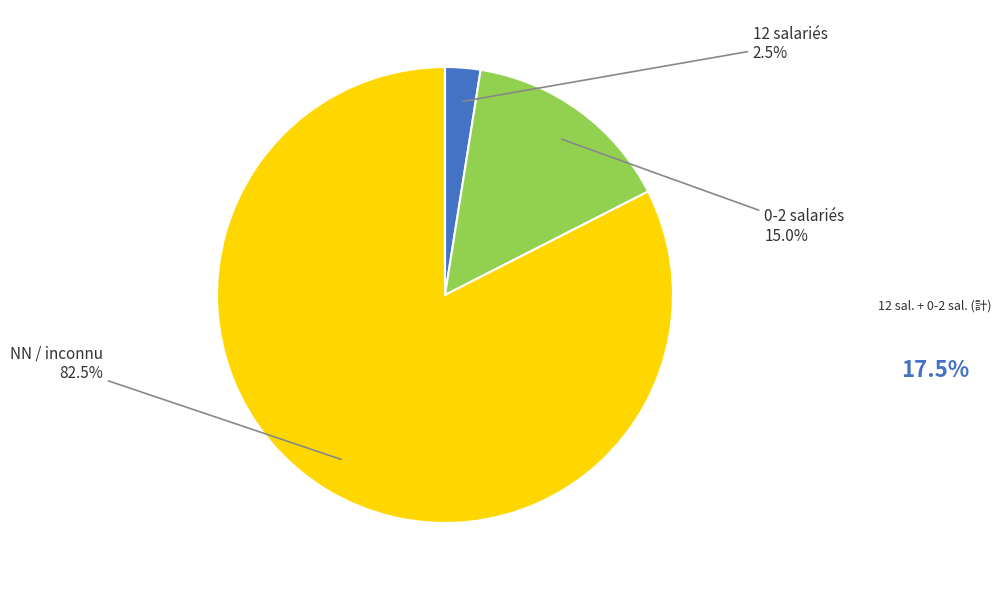

Does any single category account for the majority?

Yes